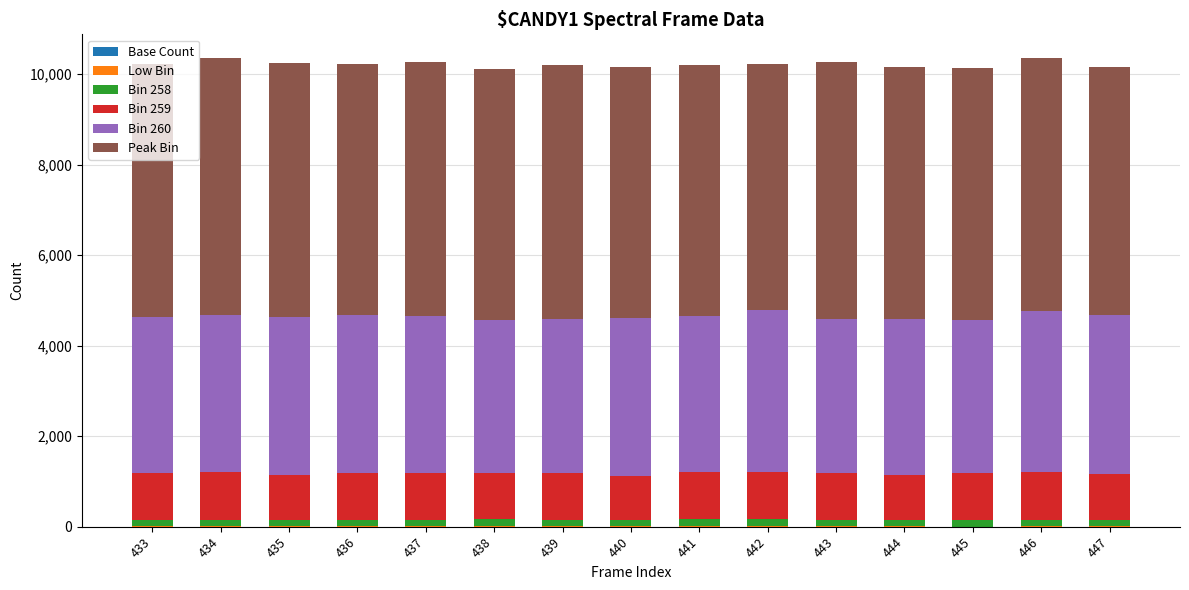

Count the number of data series in this chart.

5